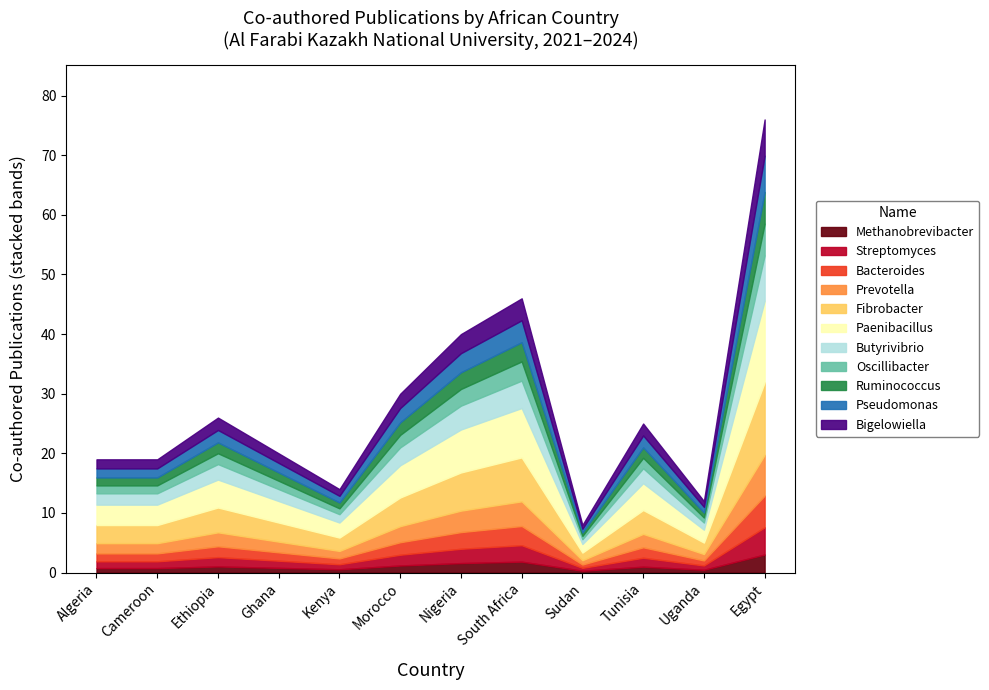

The value of Co-authored publications at Nigeria is 58. True or false?

False